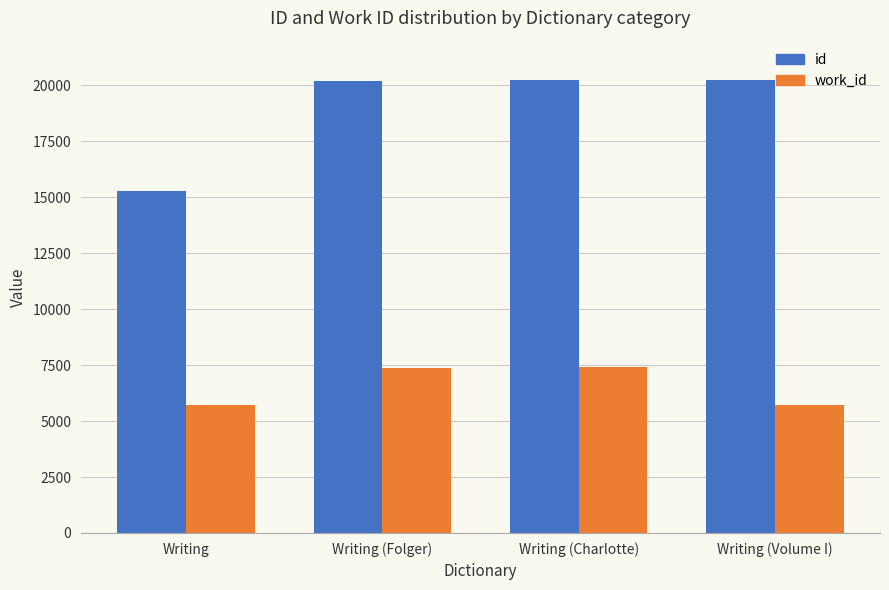

The value of work_id at Writing is 5732. True or false?

True